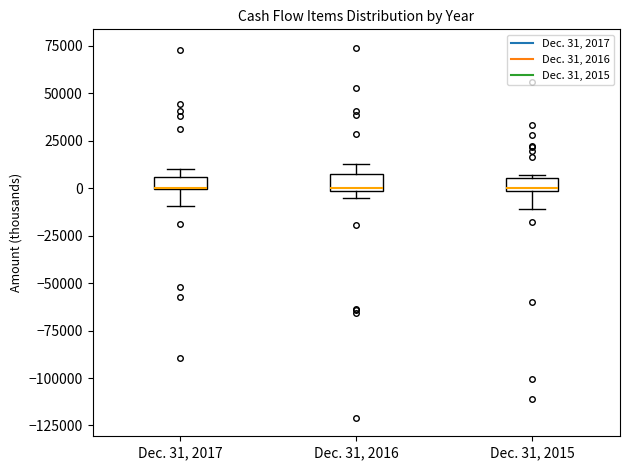

Where does the lower whisker of the box for Dec. 31, 2017 end on the y-axis? The values are not printed on the chart, so give them approximately, as read against the axis.

-10000